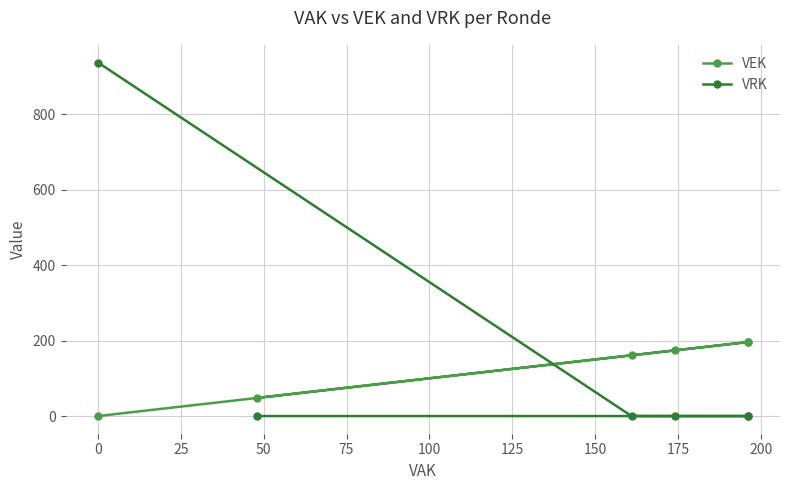

What is the highest value of the VRK series?

937